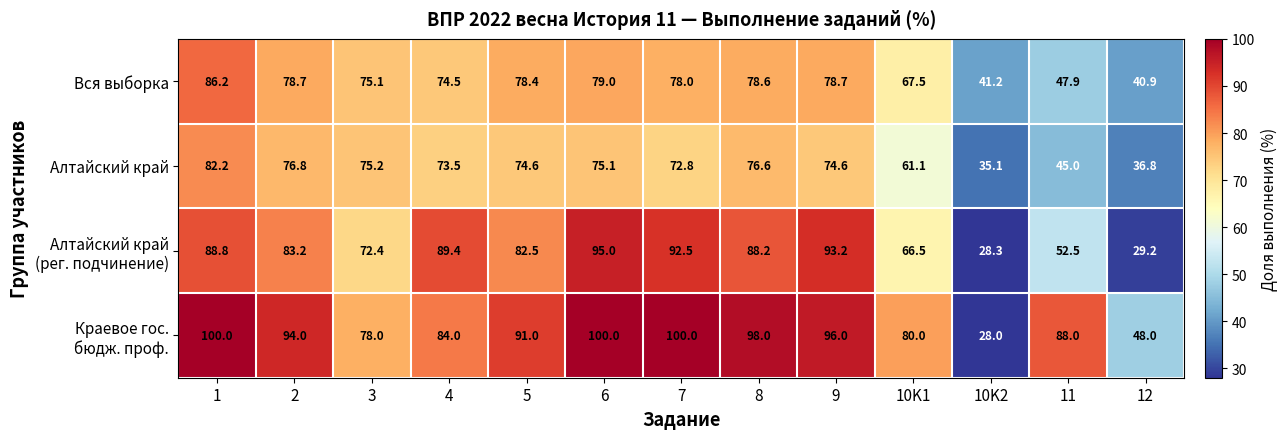

At which label is Вся выборка closest to 63?

10K1